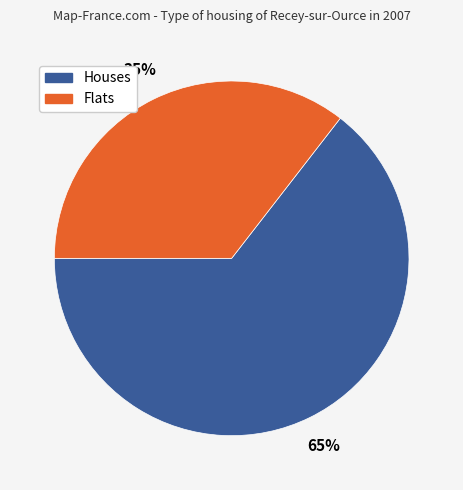

To the nearest percent, what is the average slice percentage?

50%